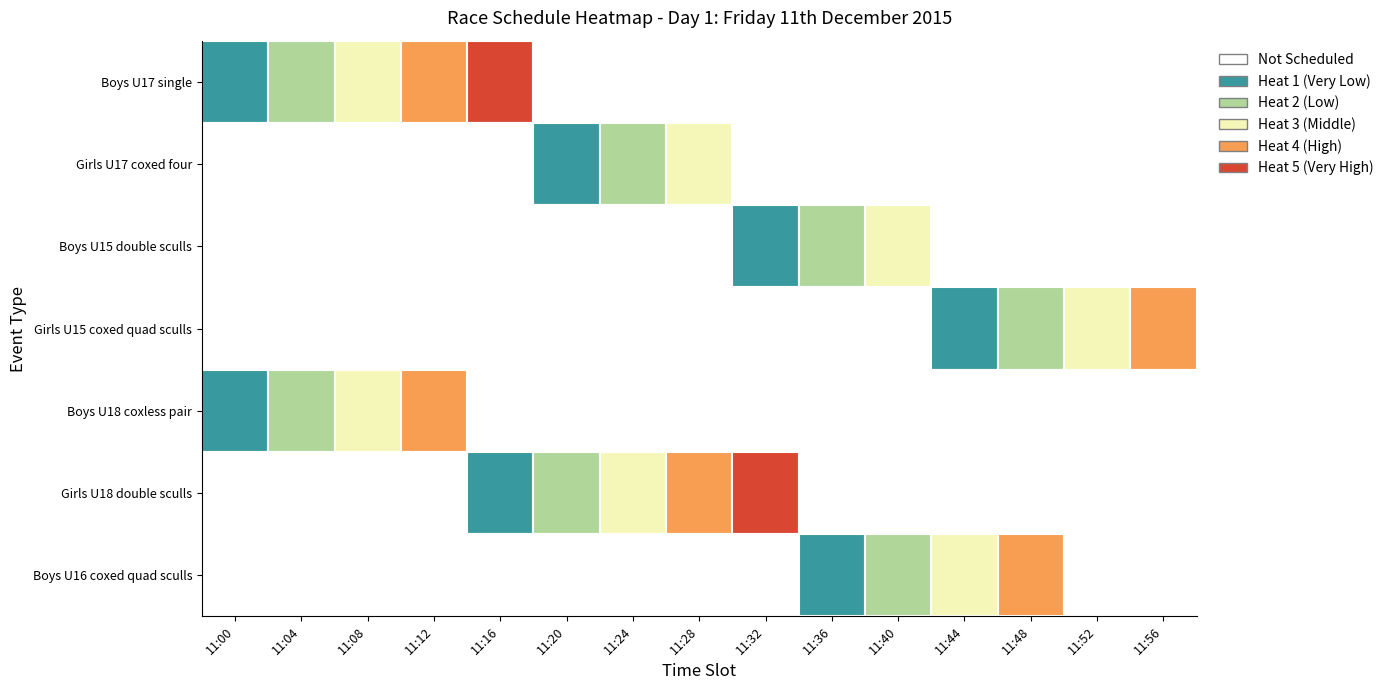

Is it true that Girls U15 coxed quad sculls equals 0 at 6?

True